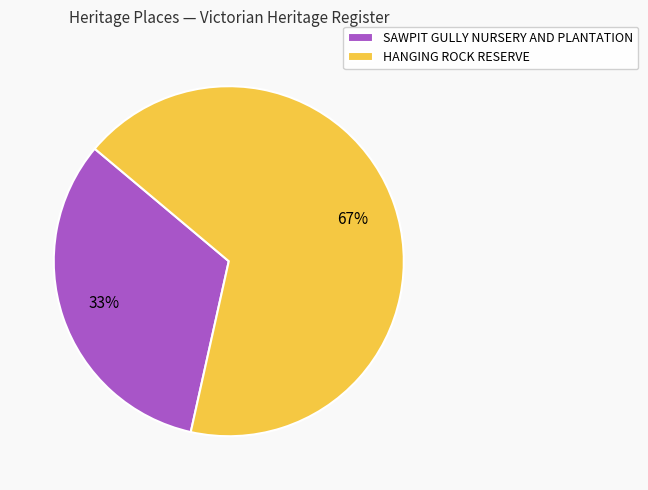

How many slices are in this pie chart?

2